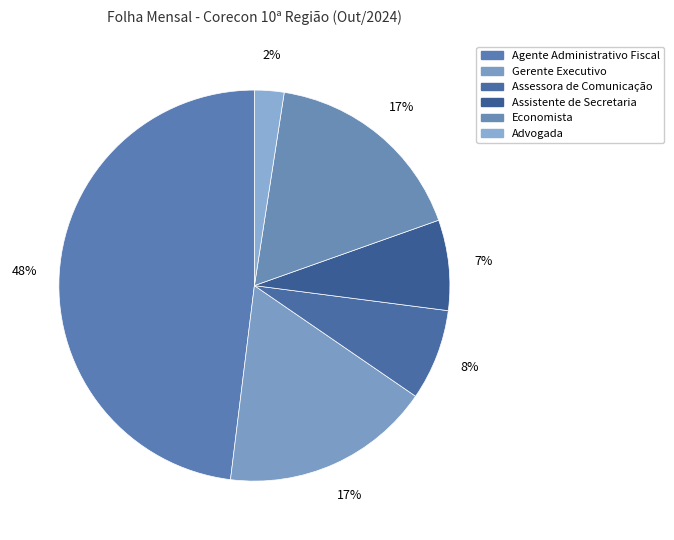

Between Assistente de Secretaria and Gerente Executivo, which is larger?

Gerente Executivo